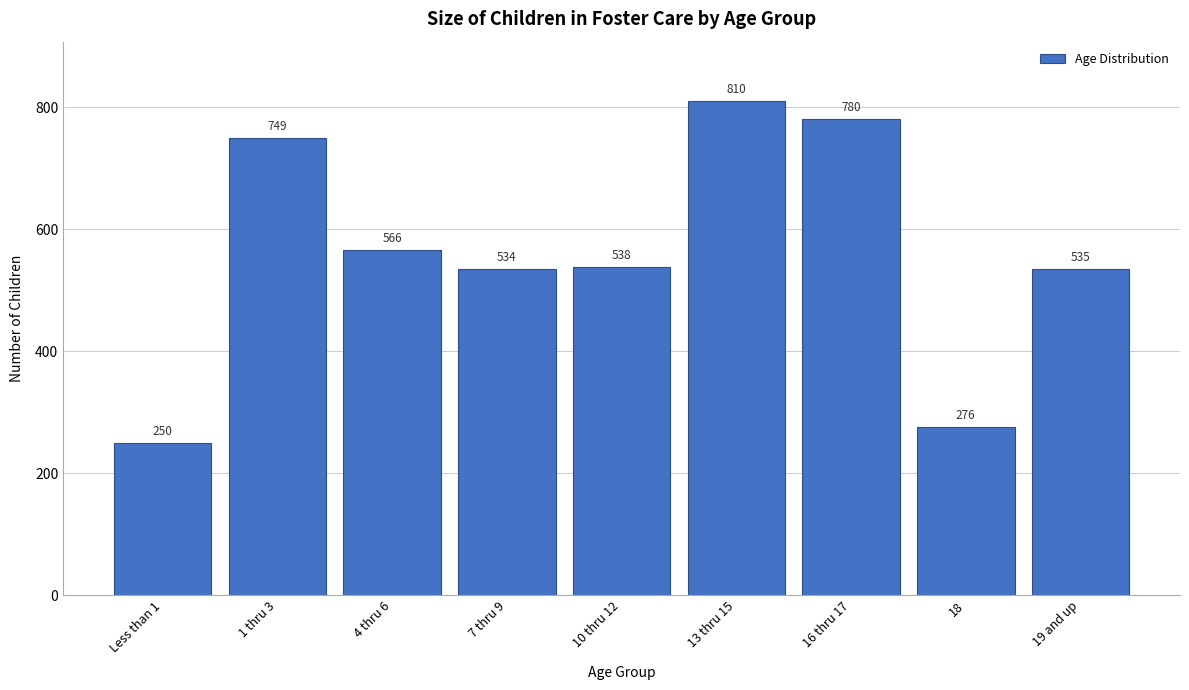

Reading right to left, list all the values displayed in this chart.

535	276	780	810	538	534	566	749	250